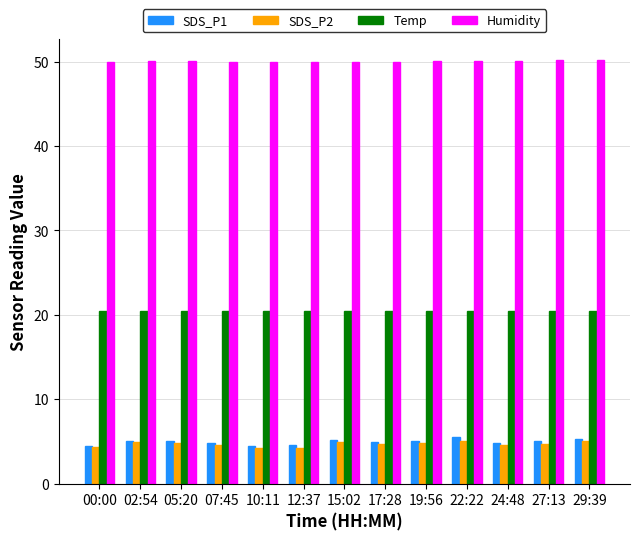

True or false: SDS_P2 has a value of 4.2 at 10:11.

True